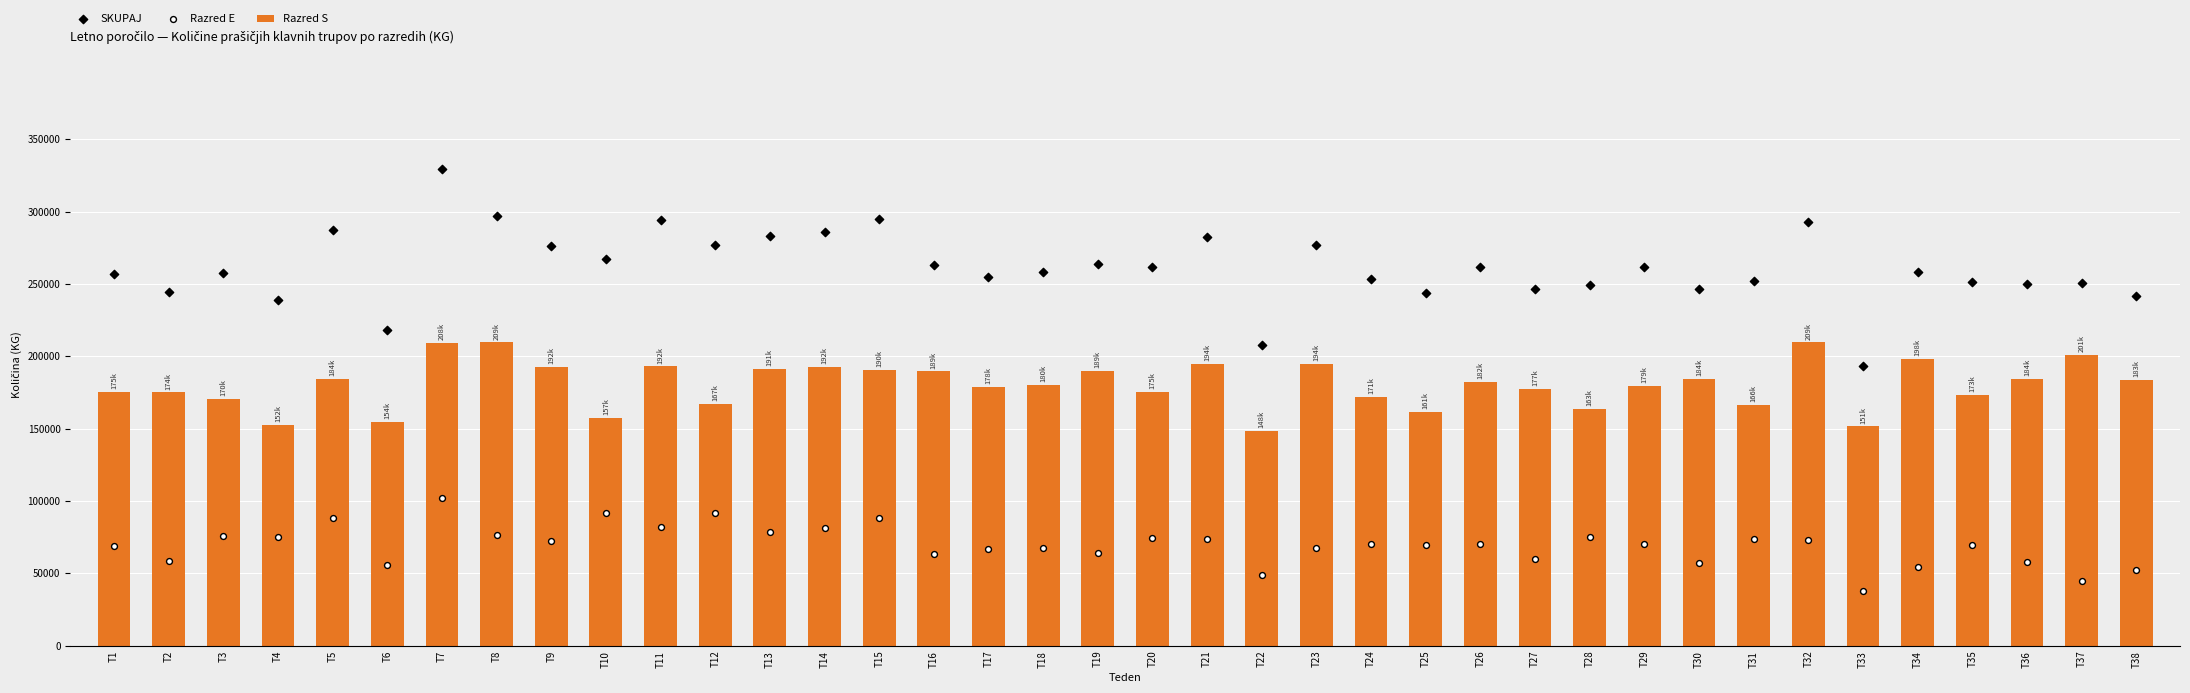

What are all the series names shown in the legend?

Razred S, SKUPAJ, Razred E